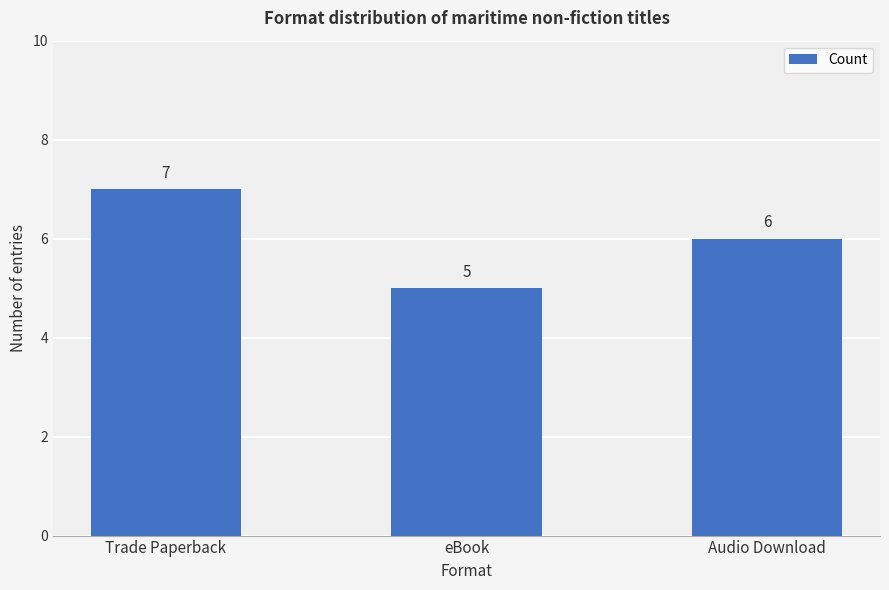

Is it true that the value at Audio Download is 6?

True